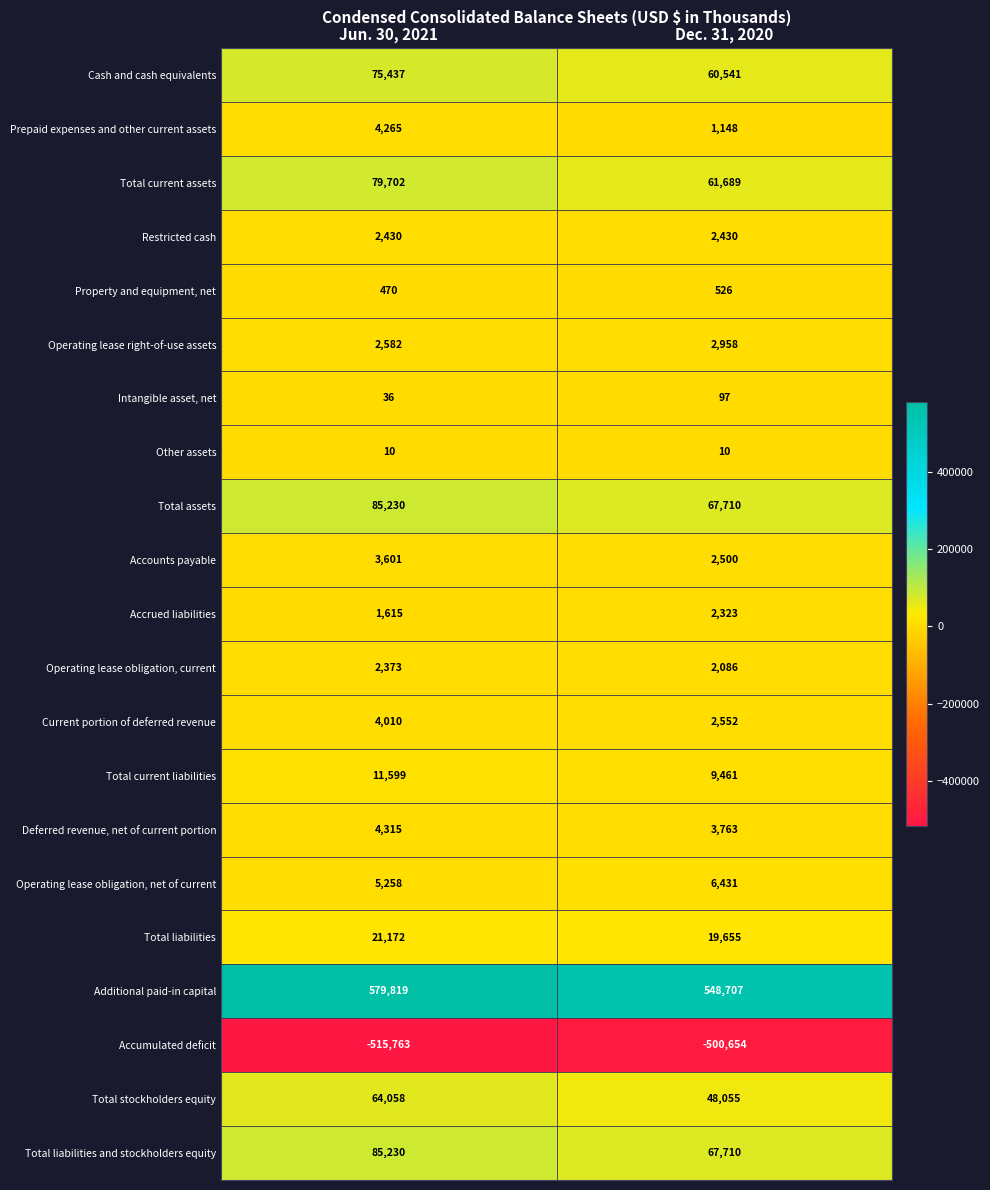

How many data points does each series have?

2